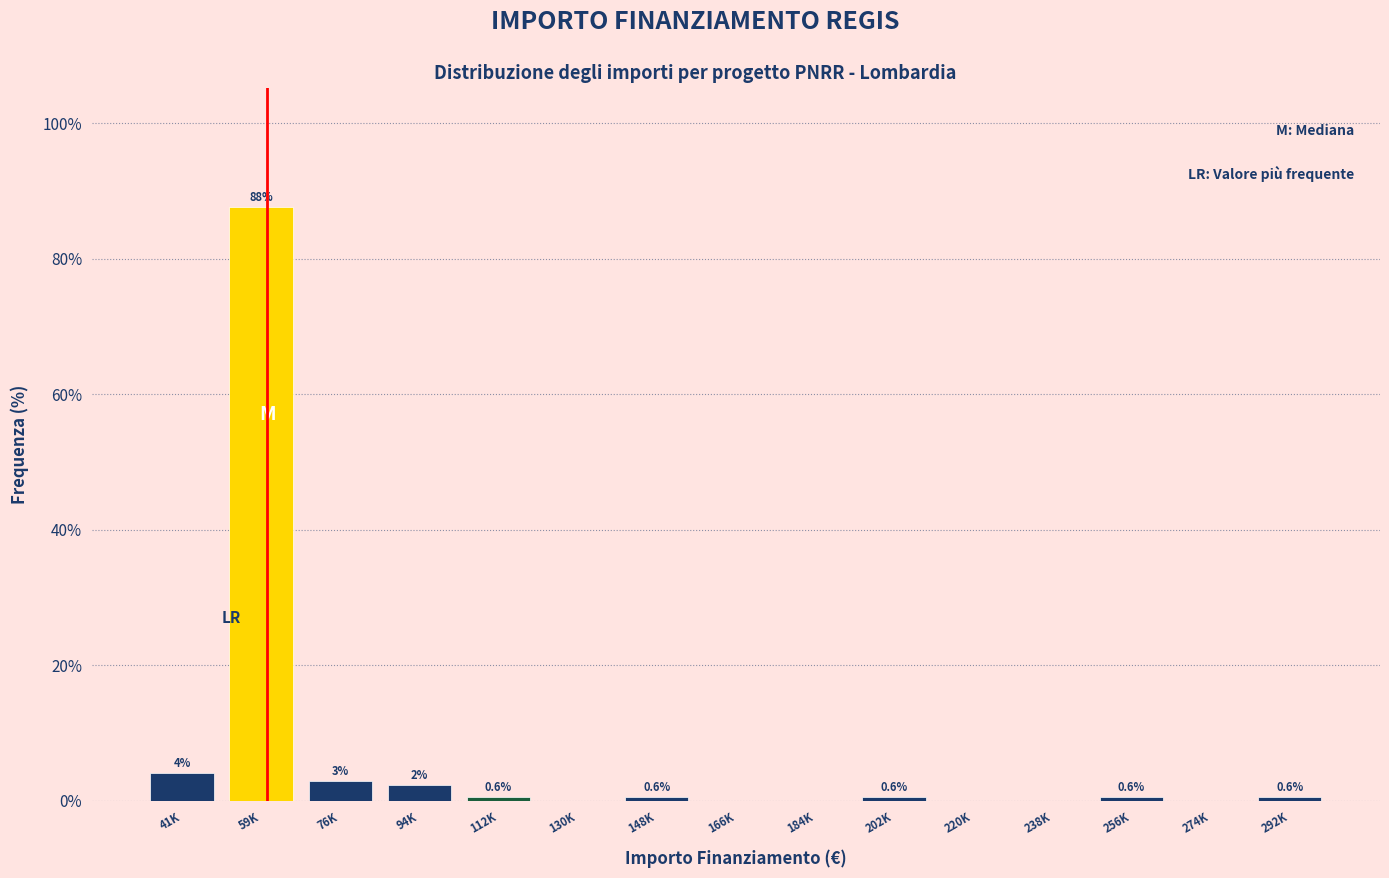

What value does the data have at 292K?

0.6